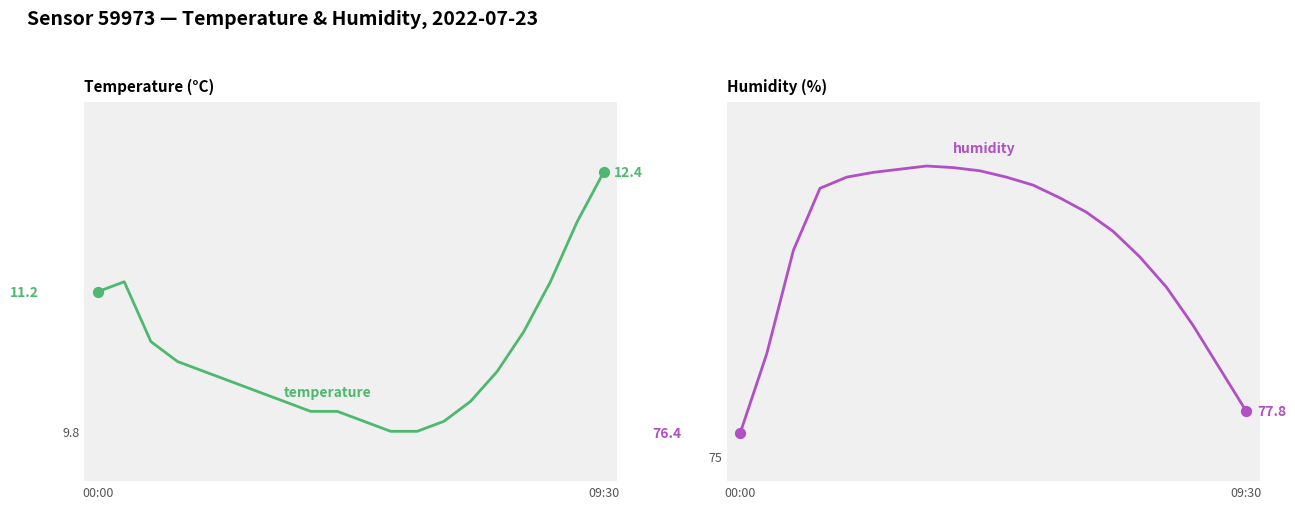

Which series has the largest total across all categories?

humidity